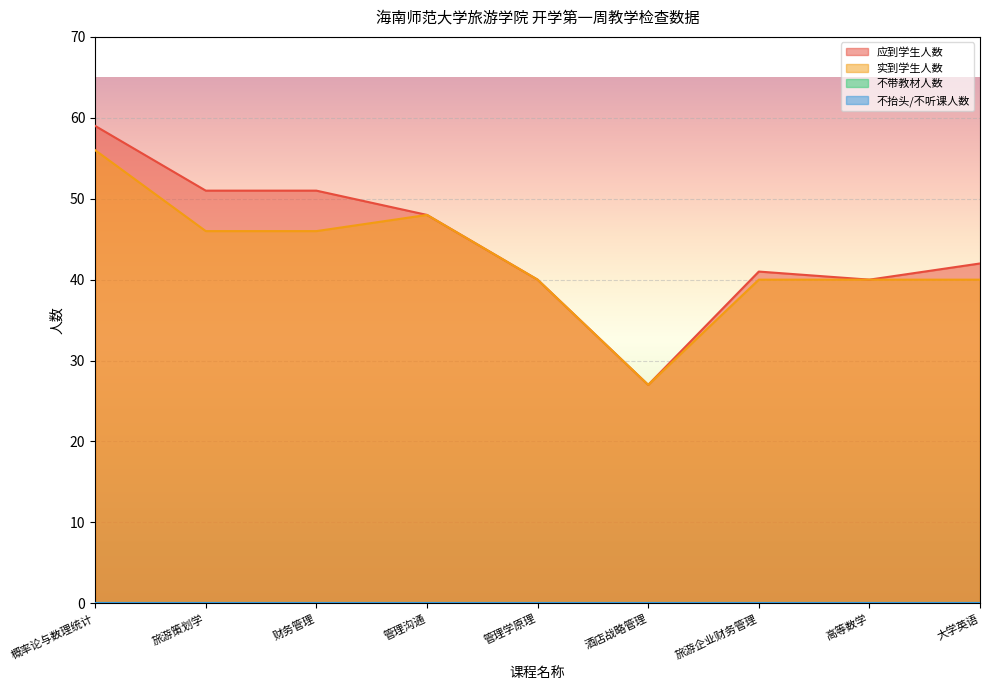

At how many categories does at least one series exceed 53?

1